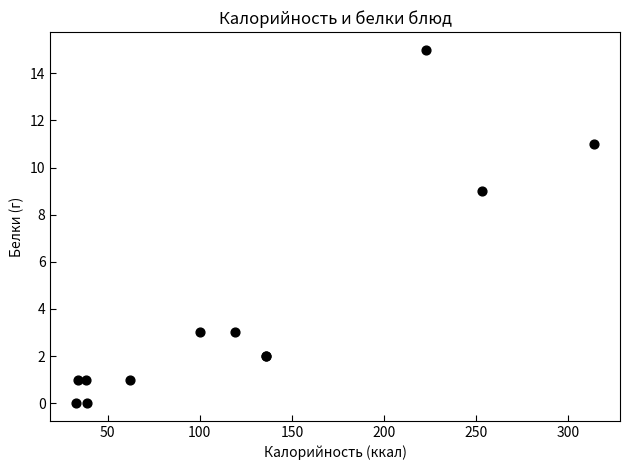

What Y value in the scatter plot is closest to 7?

9